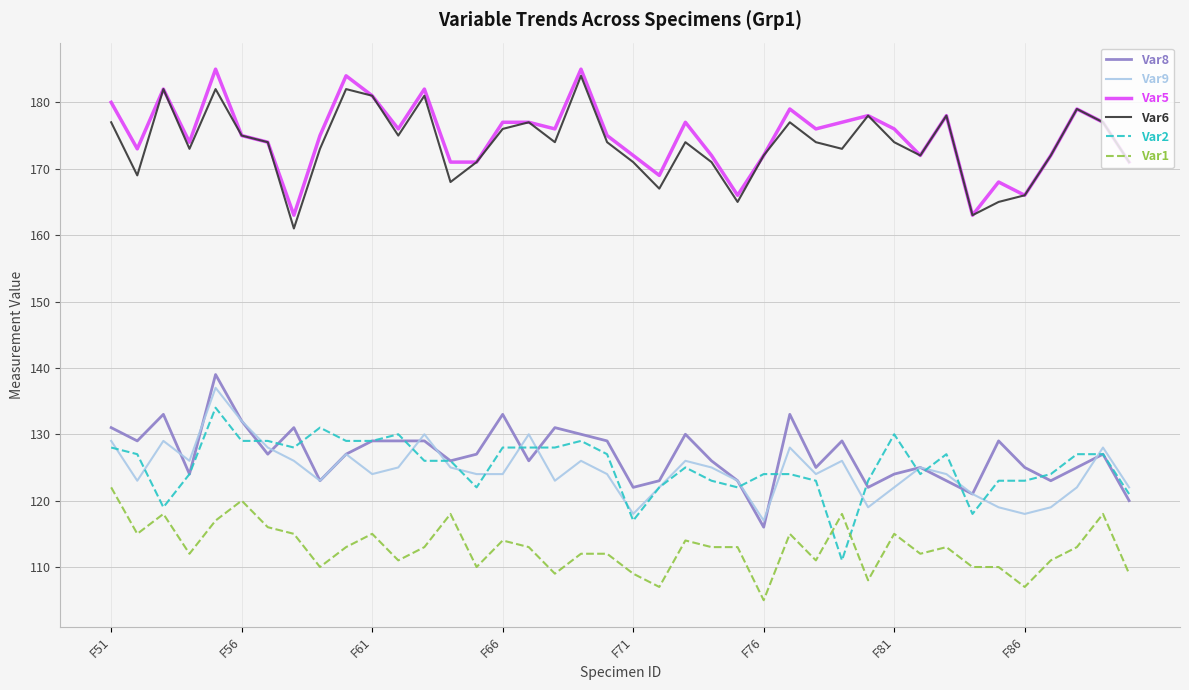

What is the difference between the maximum and second lowest values in the Var8 series?

19